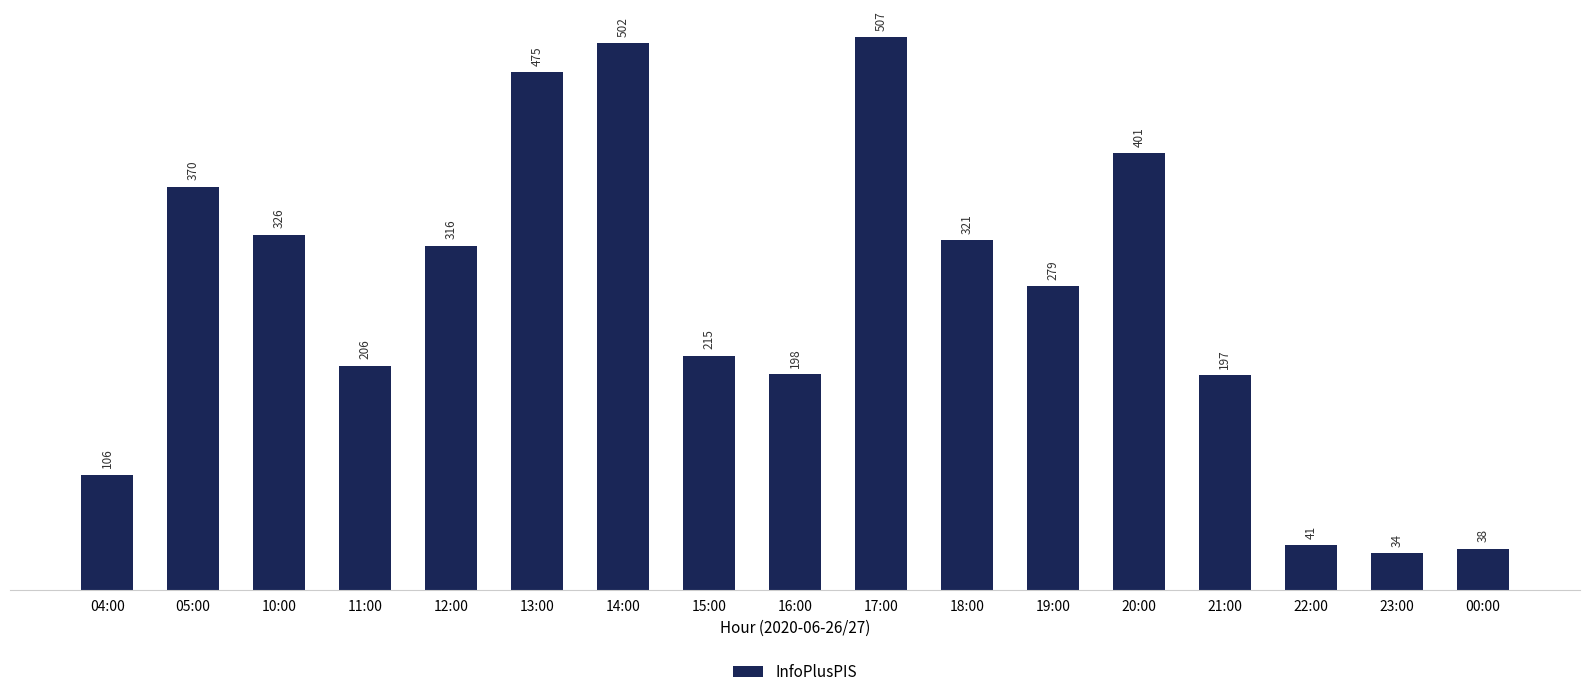

What is the change in value from 05:00 to 15:00?

-155